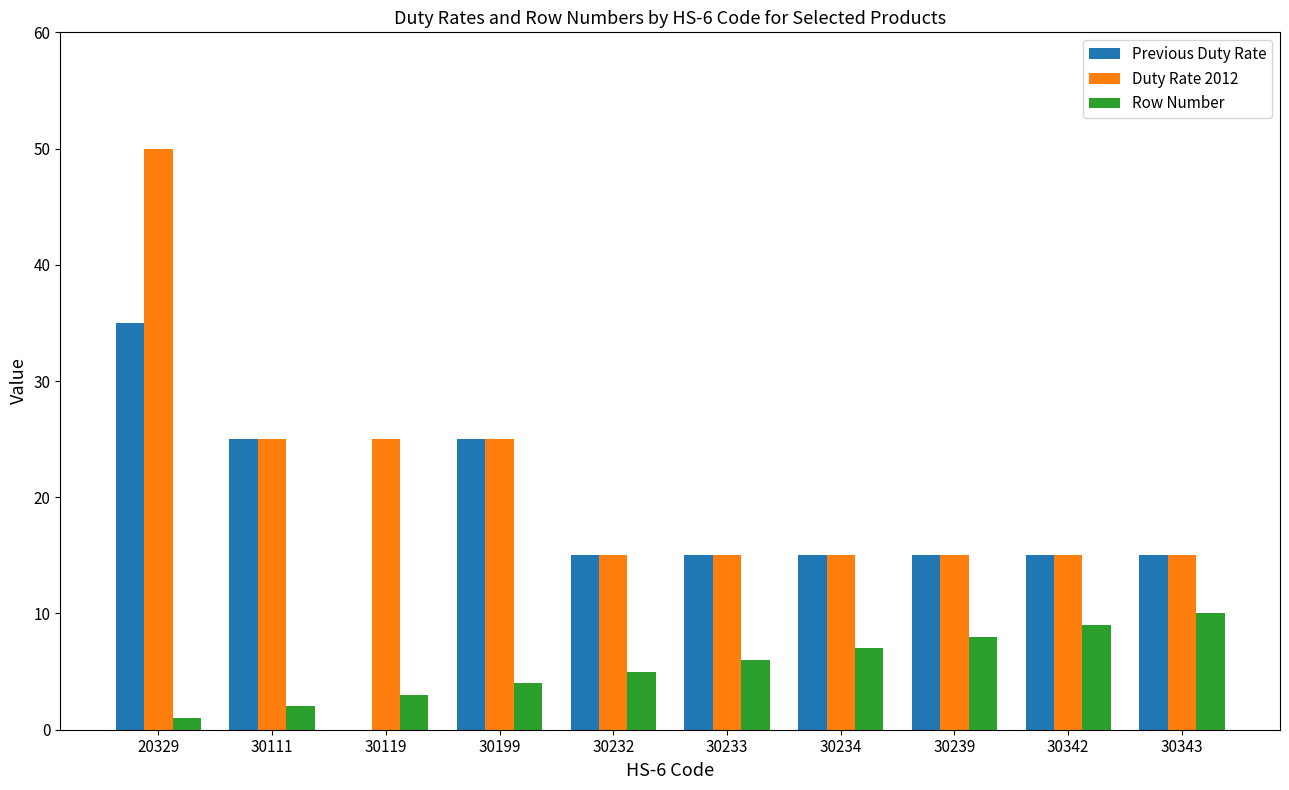

Count the number of data series in this chart.

3